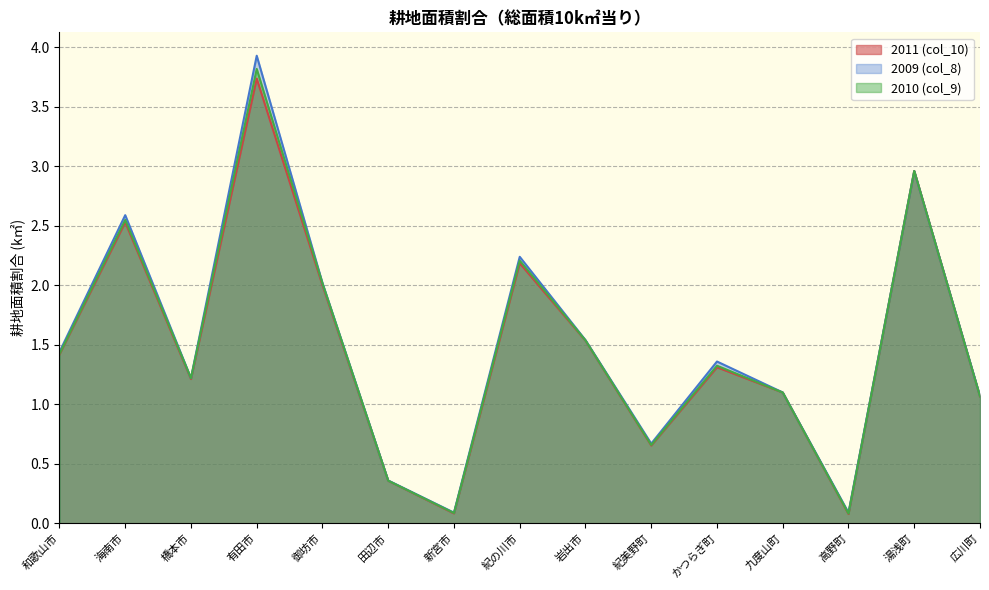

What is the label of the 5th point from the left?

御坊市